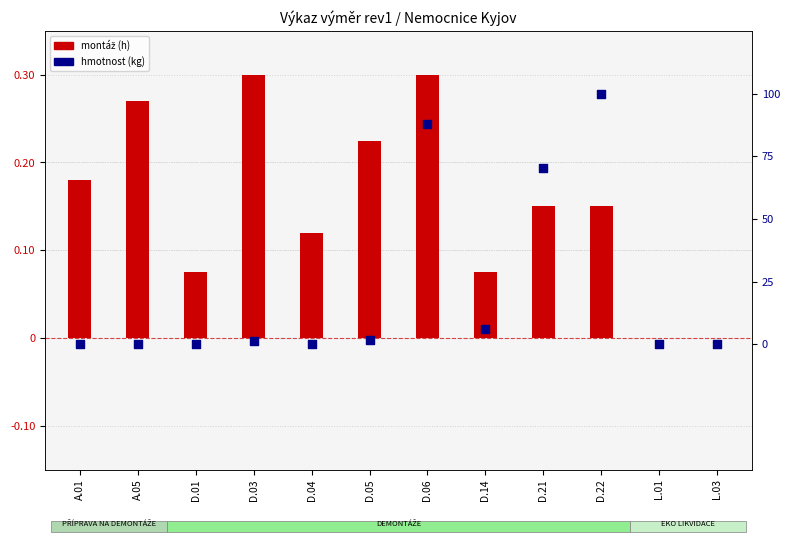

Which series contains the highest Y value?

hmotnost (kg)